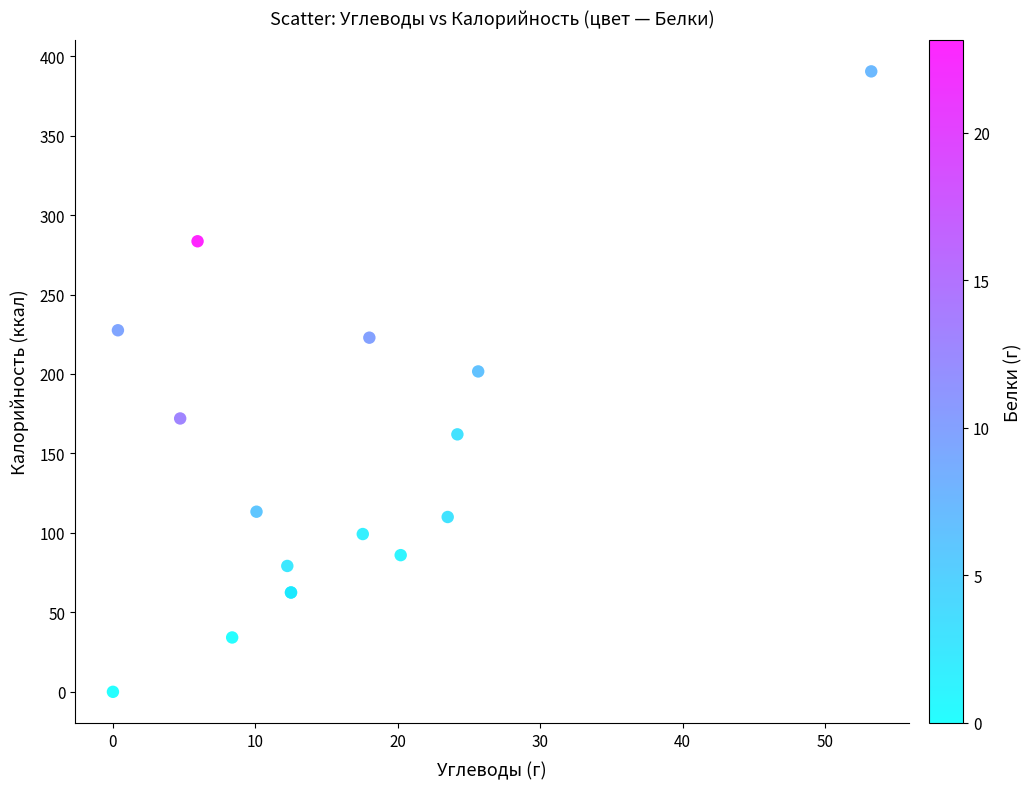

What Y value in the scatter plot is closest to 195?

201.6